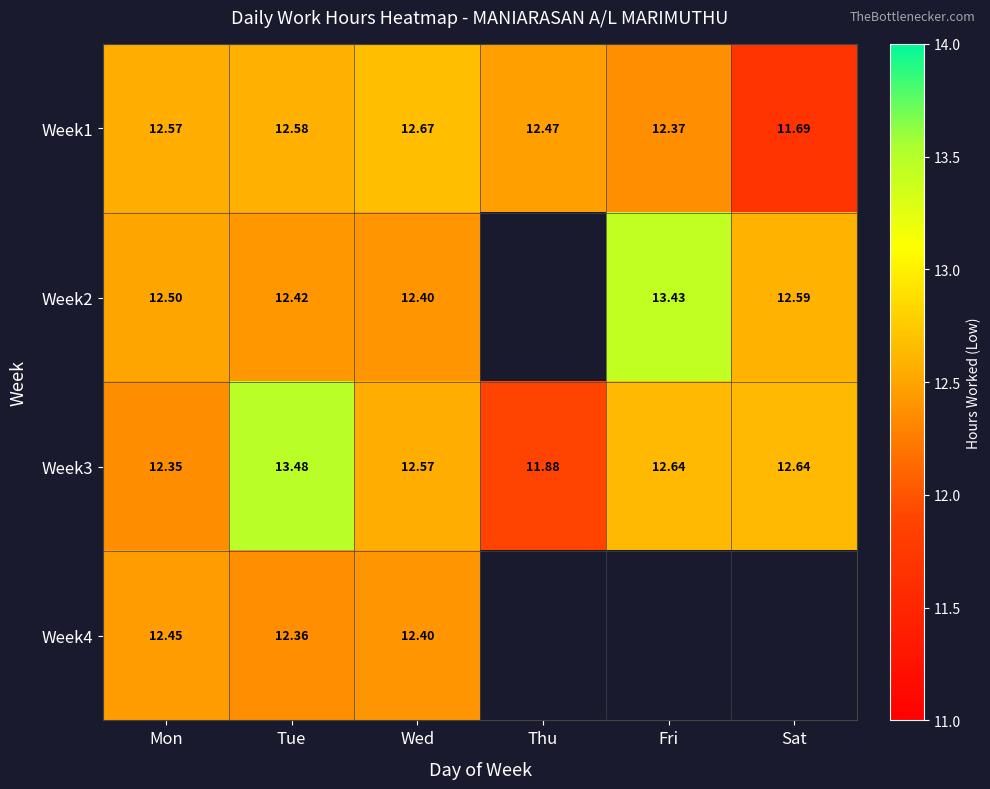

The Week2 series shows 13.4 at Fri. True or false?

True